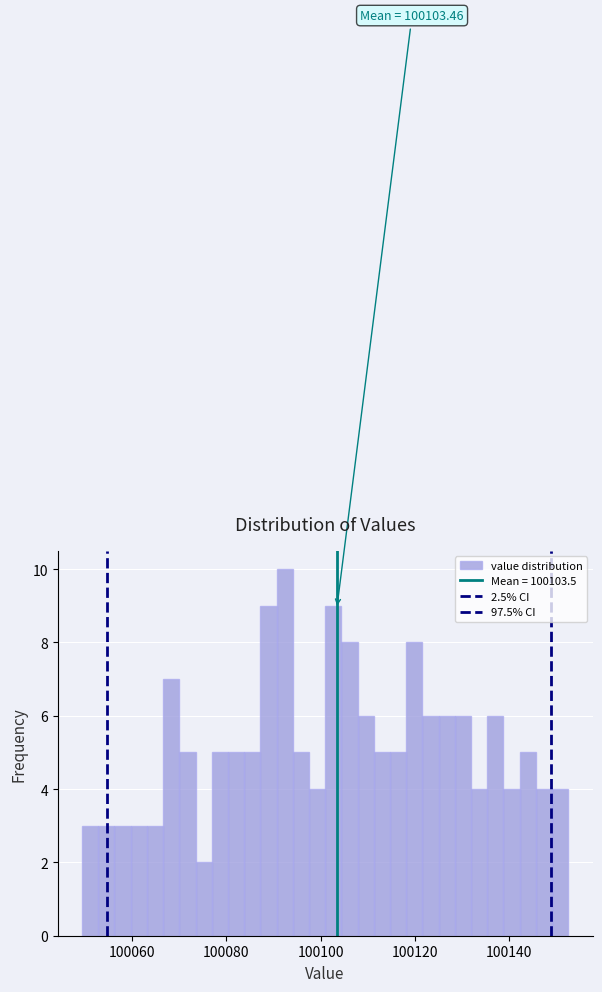

Read against the x-axis, roughly where is the centre of the tallest bar?

100092